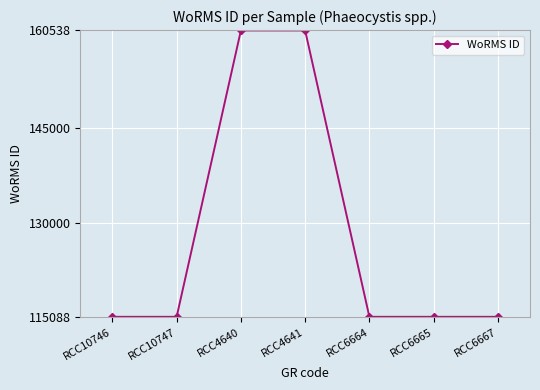

Reading left to right, extract all data points from this chart.

RCC10746=115088	RCC10747=115088	RCC4640=160538	RCC4641=160538	RCC6664=115088	RCC6665=115088	RCC6667=115088